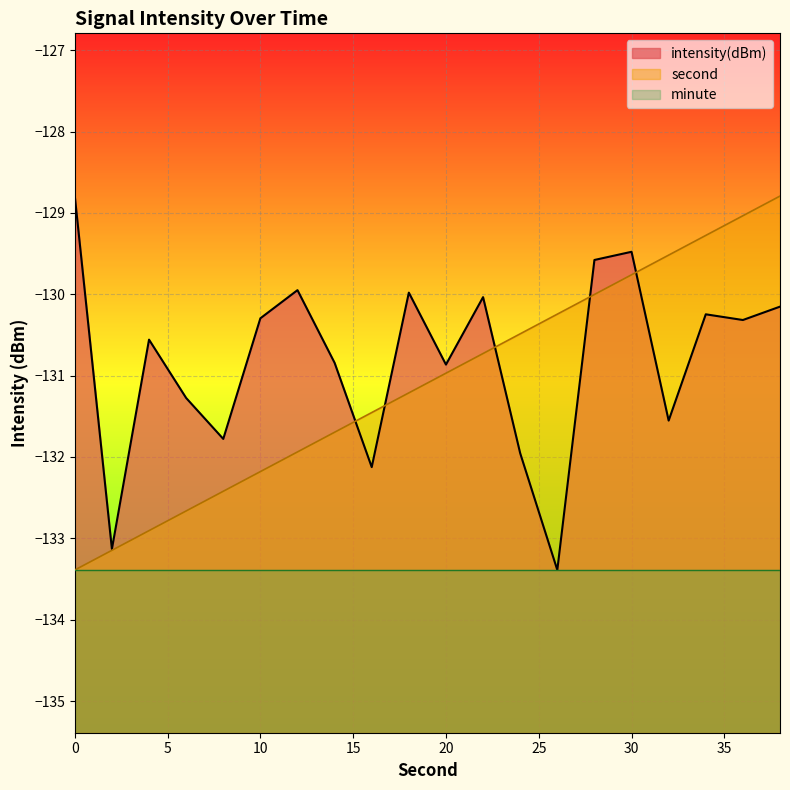

The value of second at 20 is -131.0. True or false?

True